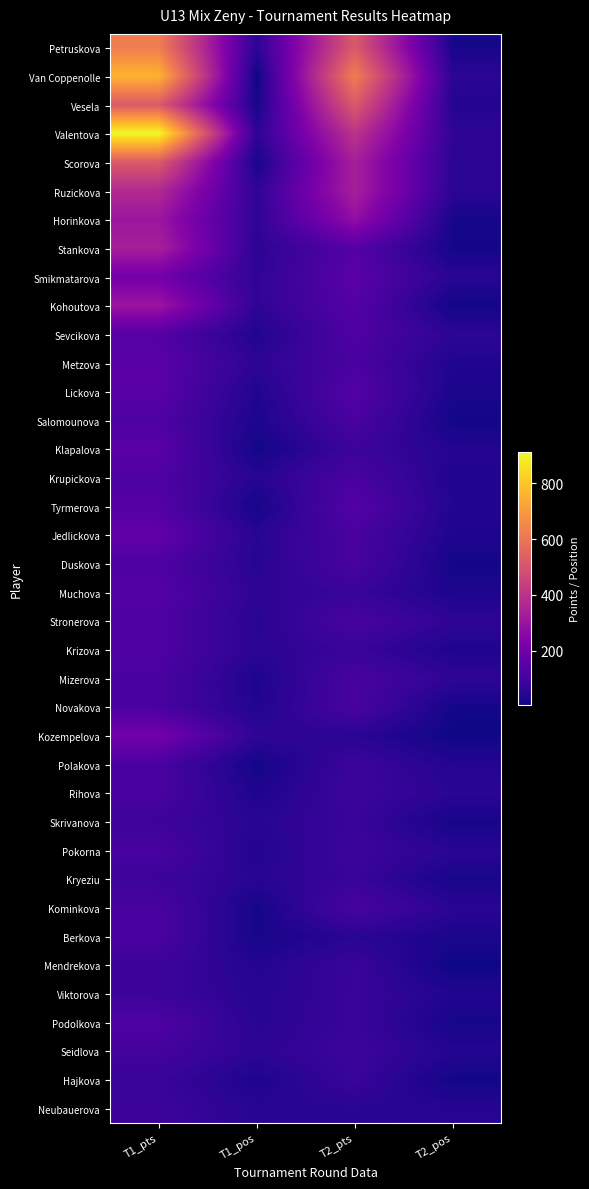

At how many categories does at least one series exceed 417?

2